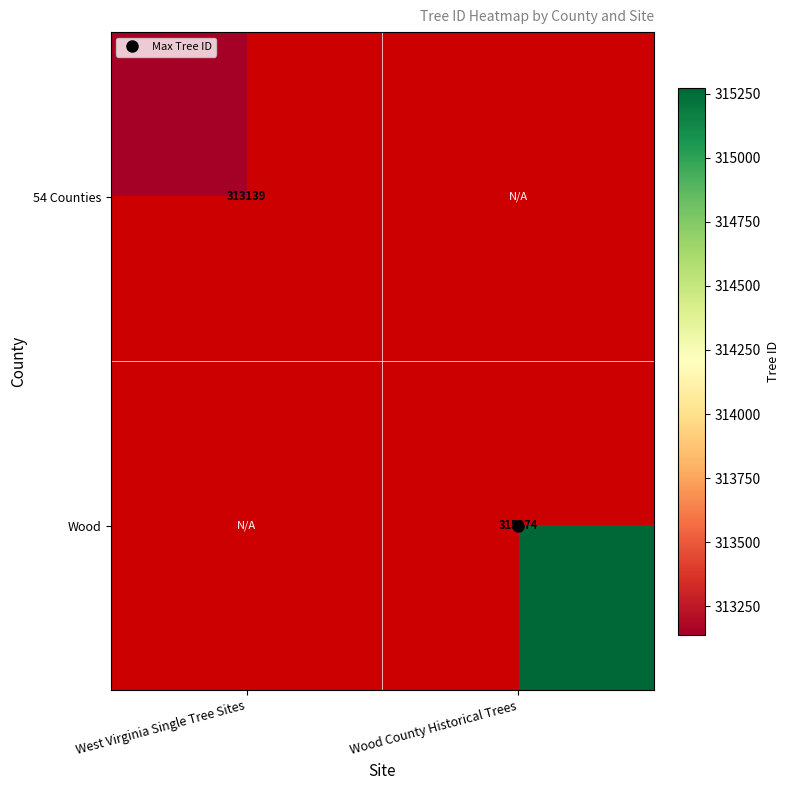

Is it true that 54 Counties equals 313139.0 at West Virginia Single Tree Sites?

True